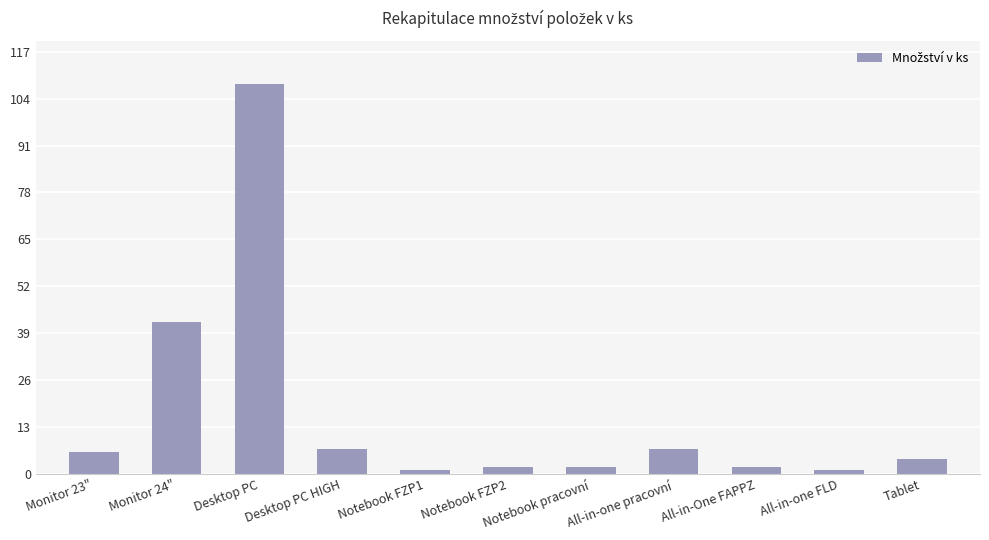

Reading right to left, list all the values displayed in this chart.

Tablet=4	All-in-one FLD=1	All-in-One FAPPZ=2	All-in-one pracovní=7	Notebook pracovní=2	Notebook FZP2=2	Notebook FZP1=1	Desktop PC HIGH=7	Desktop PC=108	Monitor 24"=42	Monitor 23"=6